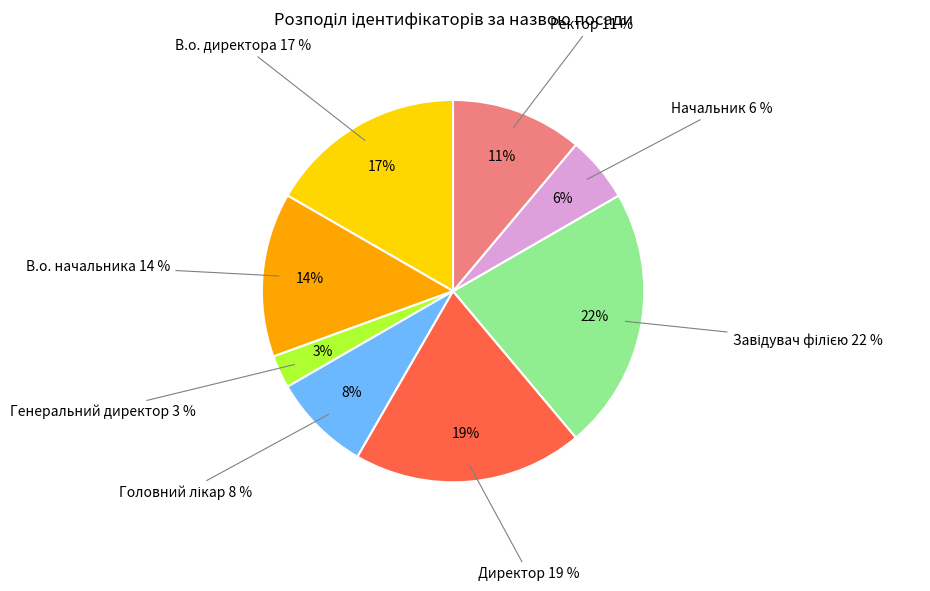

Count the number of slices in the pie.

8